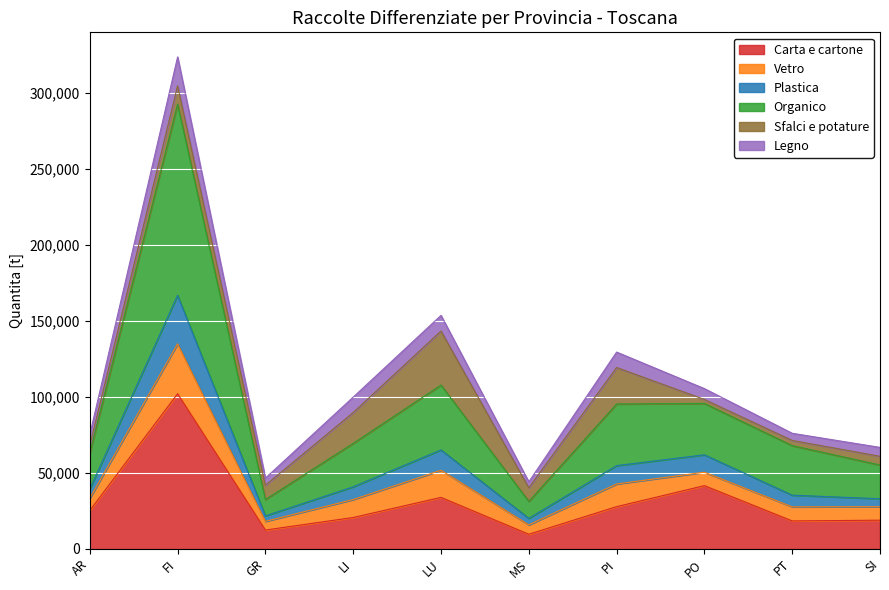

What is the lowest value of the Carta e cartone series?

9512.4